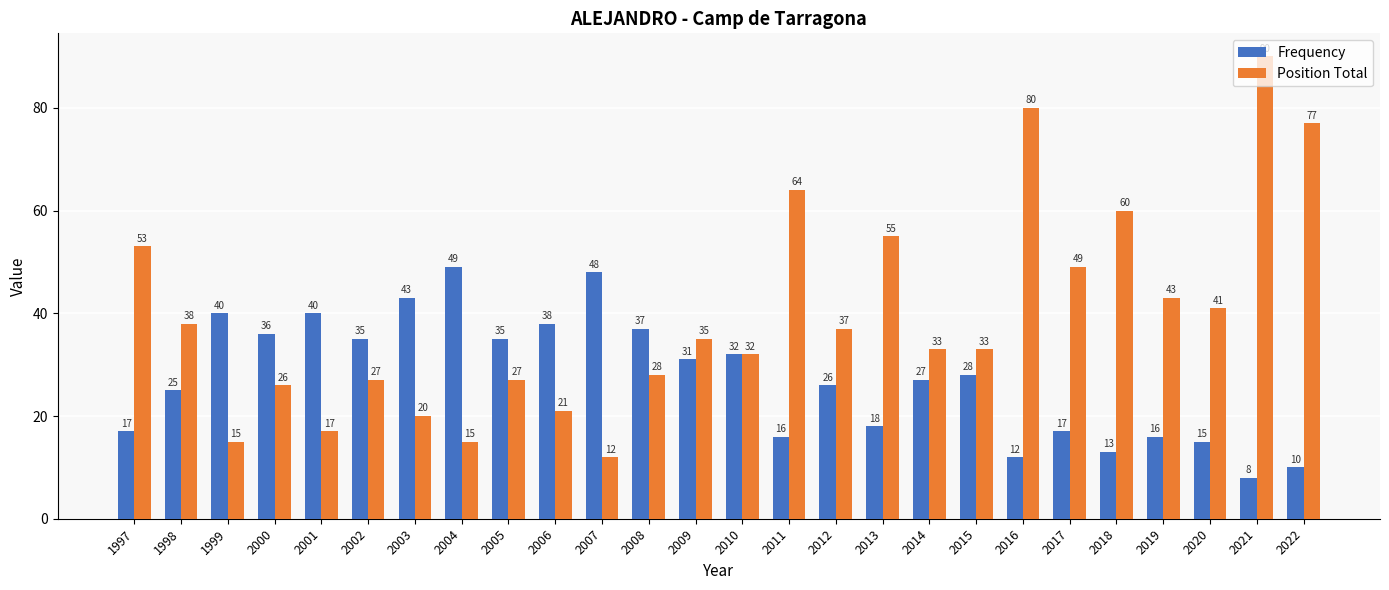

Which series has the widest spread of values?

Position Total